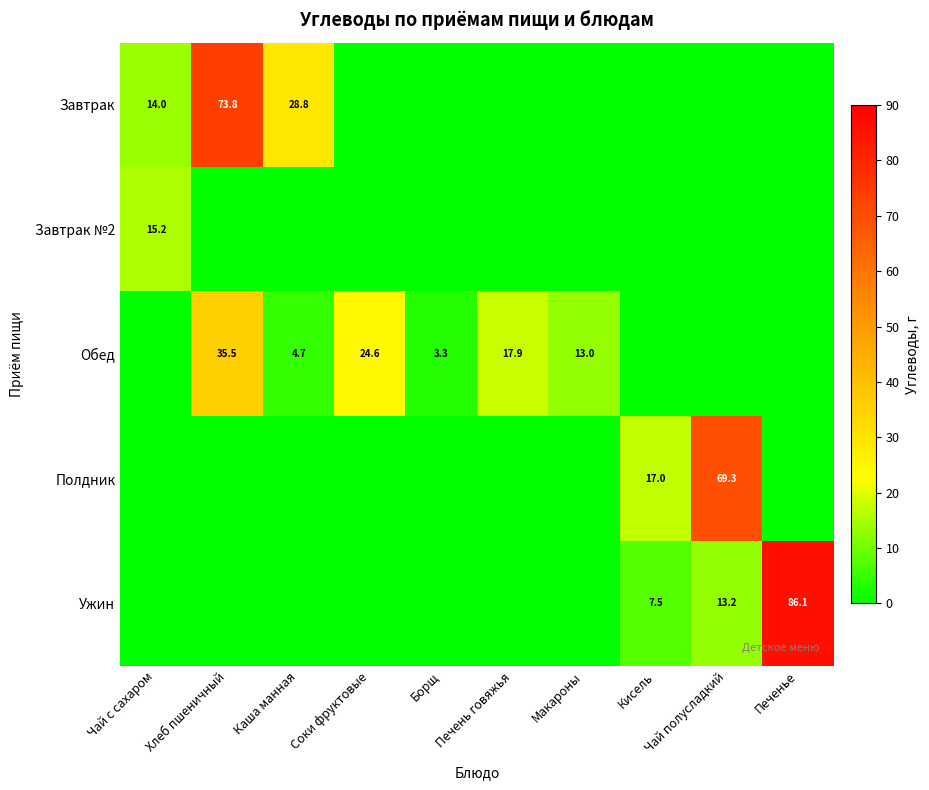

Is it true that Ужин equals 22.3 at Чай полусладкий?

False